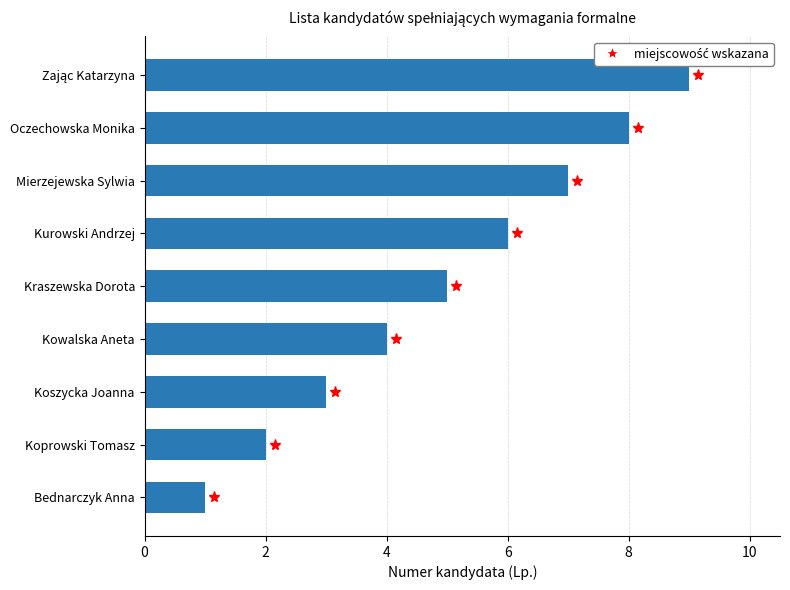

Read the value at Mierzejewska Sylwia.

7